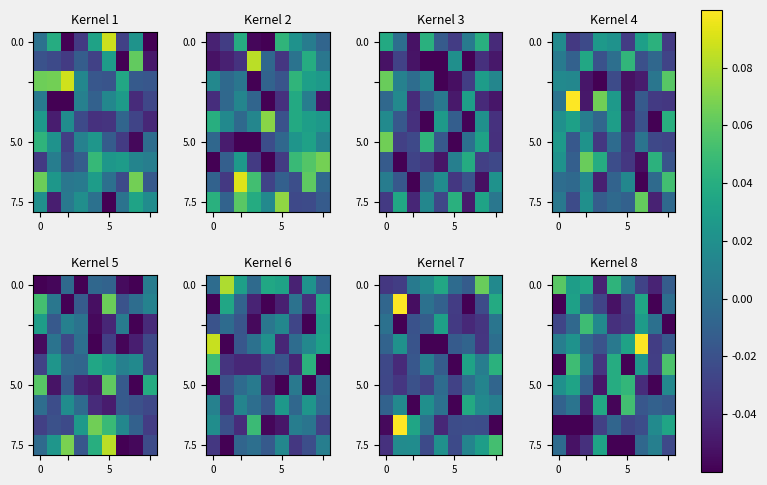

The 7.5 series shows -0.0 at 0. True or false?

False